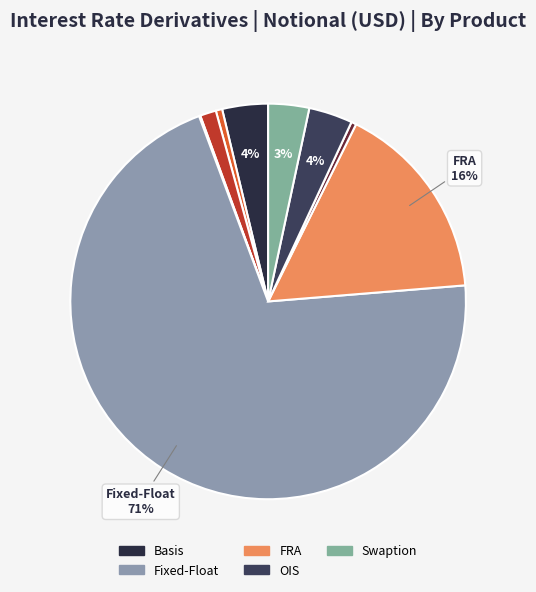

Is there a majority slice in this chart?

Yes